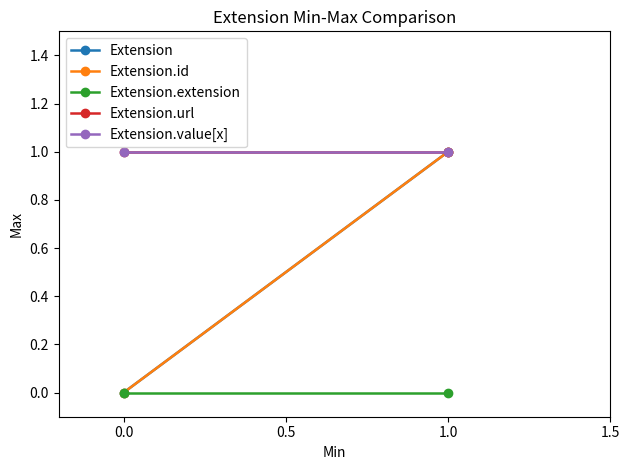

What is the value of the Extension point at the 2nd from the left?

1